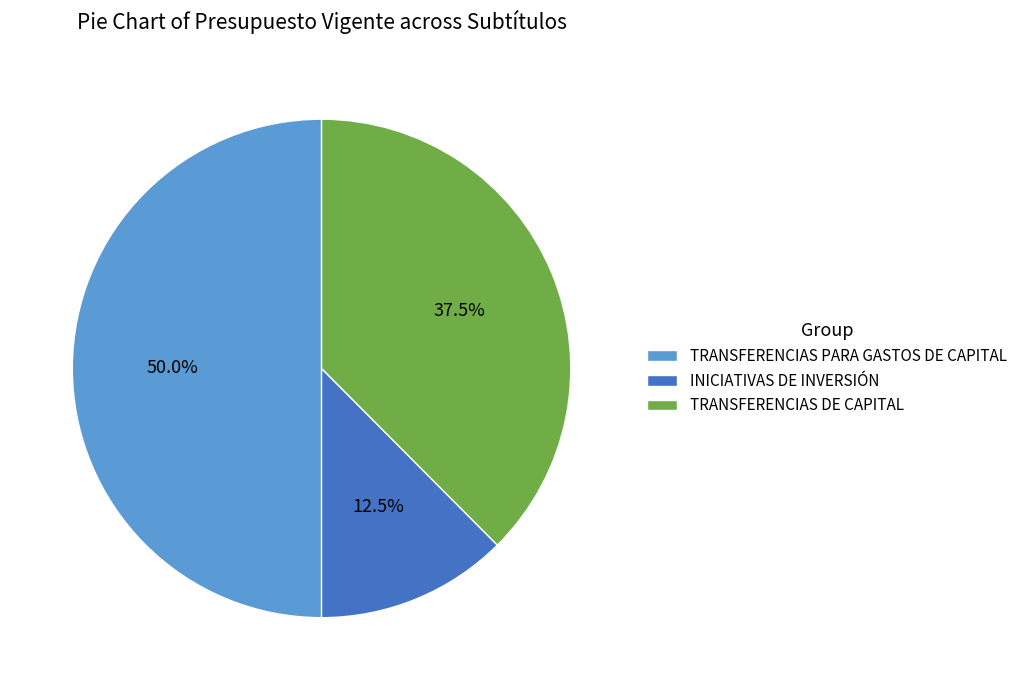

To the nearest percent, what is the difference between the INICIATIVAS DE INVERSIÓN and TRANSFERENCIAS PARA GASTOS DE CAPITAL slice percentages?

38%